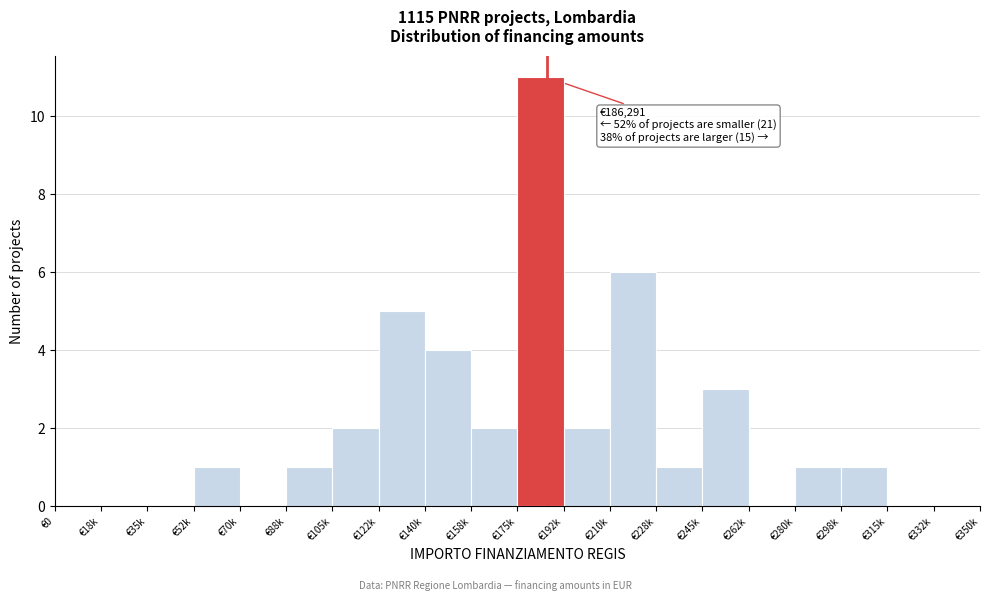

Reading left to right, list all the values displayed in this chart.

€0=0	€18k=0	€35k=0	€52k=1	€70k=0	€88k=1	€105k=2	€122k=5	€140k=4	€158k=2	€175k=11	€192k=2	€210k=6	€228k=1	€245k=3	€262k=0	€280k=1	€298k=1	€315k=0	€332k=0